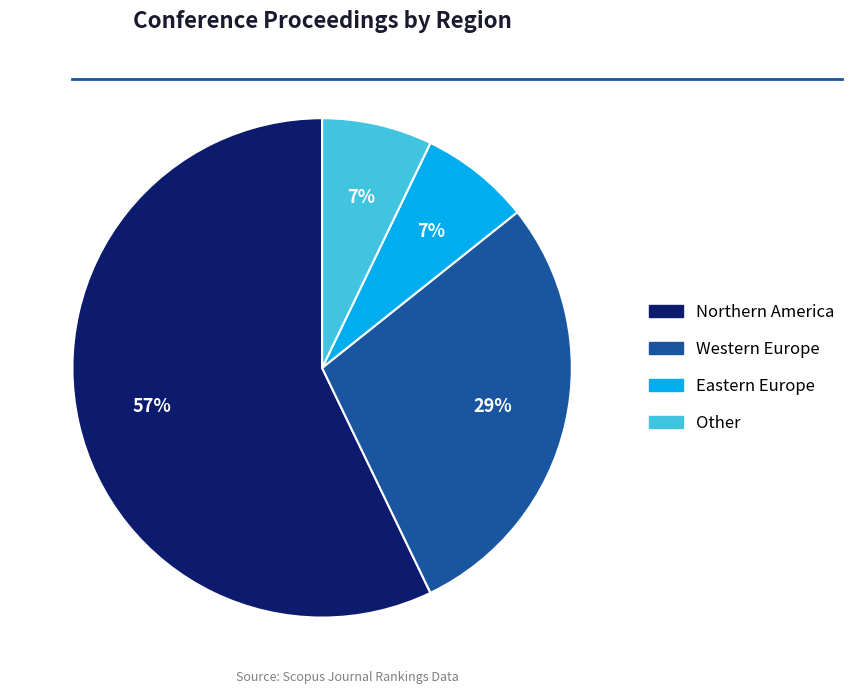

To the nearest percent, what is the average slice percentage?

25%